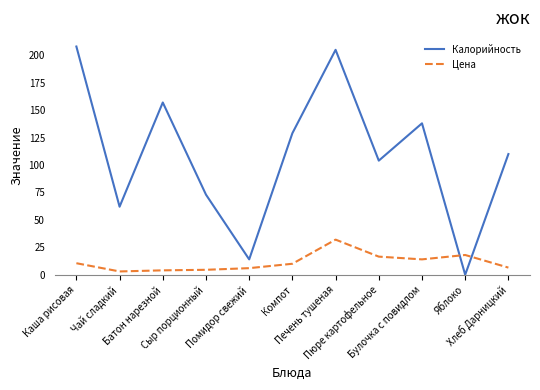

The Цена series shows 4.0 at Батон нарезной. True or false?

True